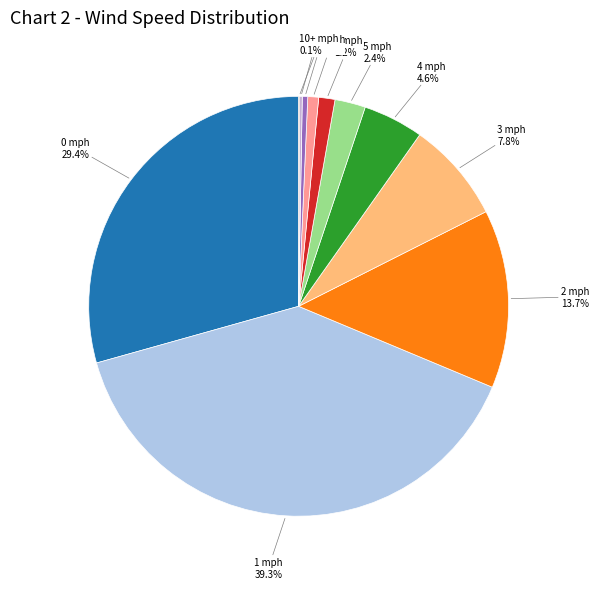

Is there any slice that represents more than half of the pie?

No